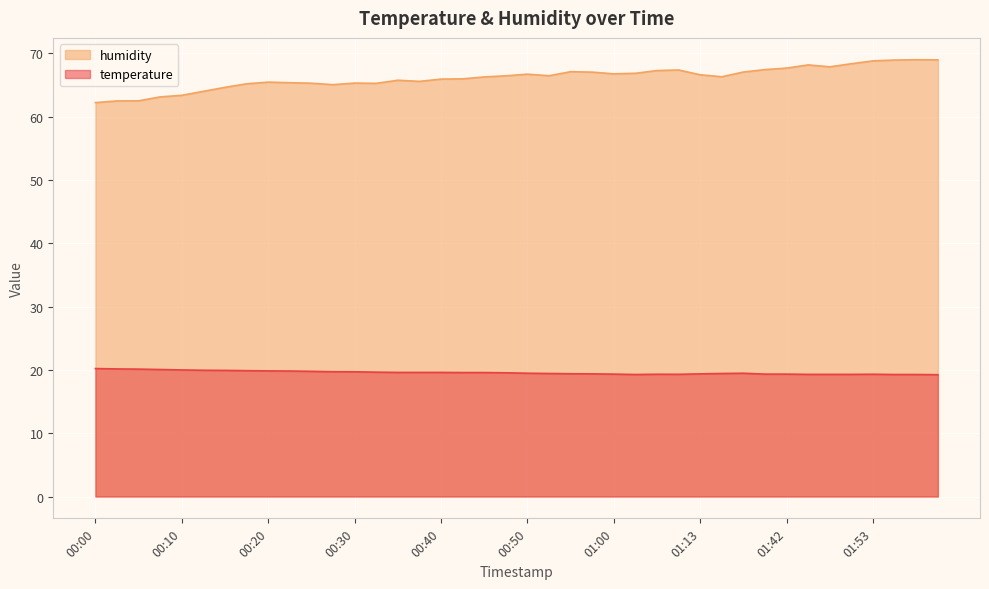

Reading left to right, list all the values displayed in this chart.

temperature: 20.2	20.1	20.1	20.1	20.0	19.9	19.9	19.9	19.8	19.8	19.8	19.7	19.7	19.6	19.6	19.6	19.6	19.6	19.6	19.5	19.5	19.4	19.4	19.4	19.3	19.3	19.3	19.3	19.4	19.4	19.5	19.3	19.3	19.3	19.3	19.3	19.3	19.3	19.3	19.2
humidity: 62.2	62.5	62.5	63.1	63.4	64.0	64.6	65.2	65.5	65.4	65.3	65.0	65.3	65.3	65.8	65.6	65.9	66.0	66.3	66.5	66.7	66.5	67.1	67.0	66.8	66.8	67.3	67.4	66.6	66.3	67.0	67.4	67.7	68.2	67.9	68.4	68.8	68.9	69.0	69.0